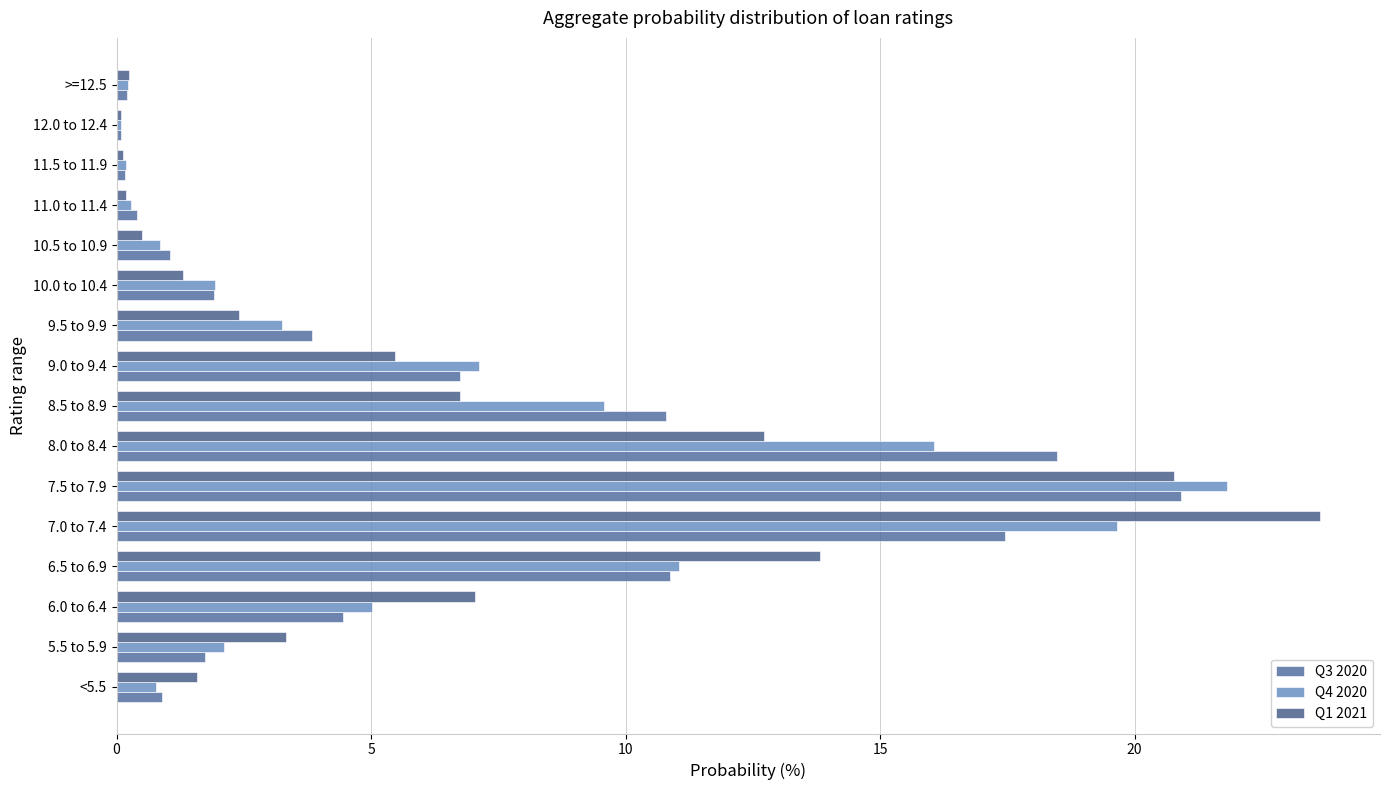

How many data points does each series have?

16